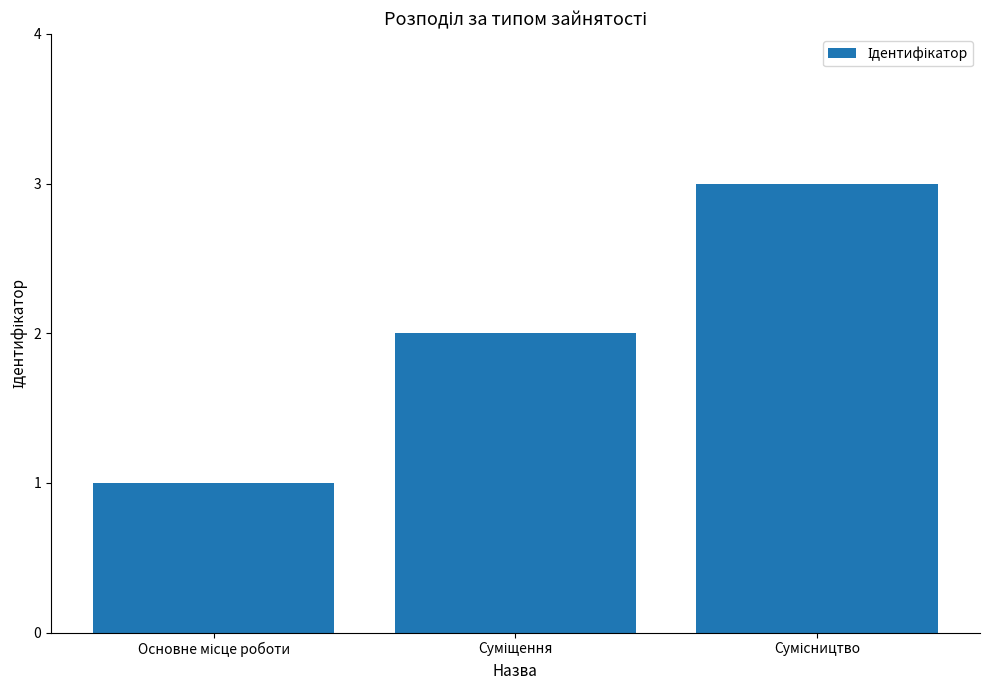

What is the greatest value displayed?

3